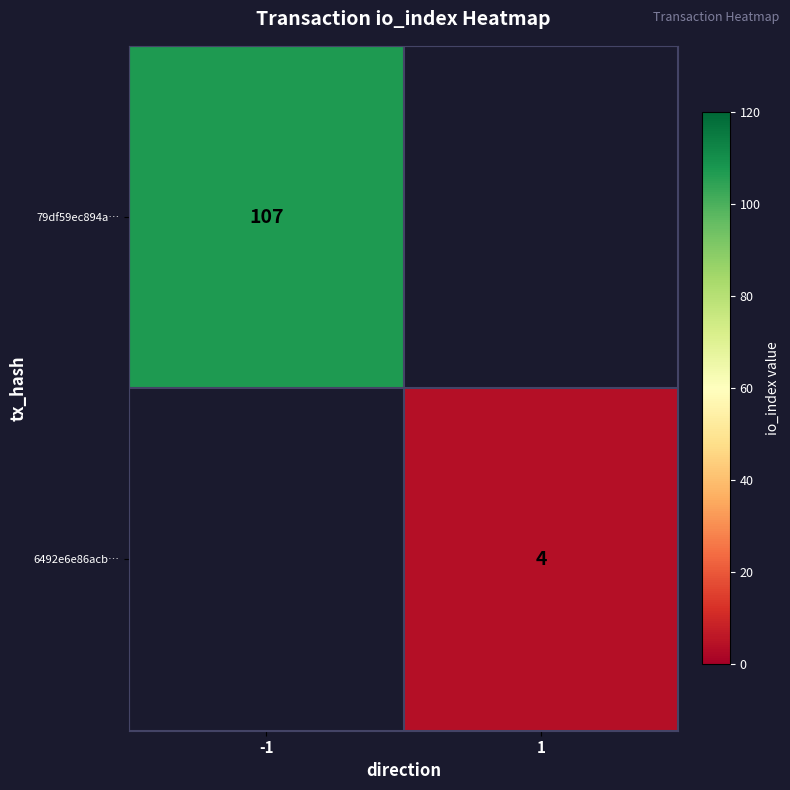

Is it true that 79df59ec894a… equals 107 at -1?

True